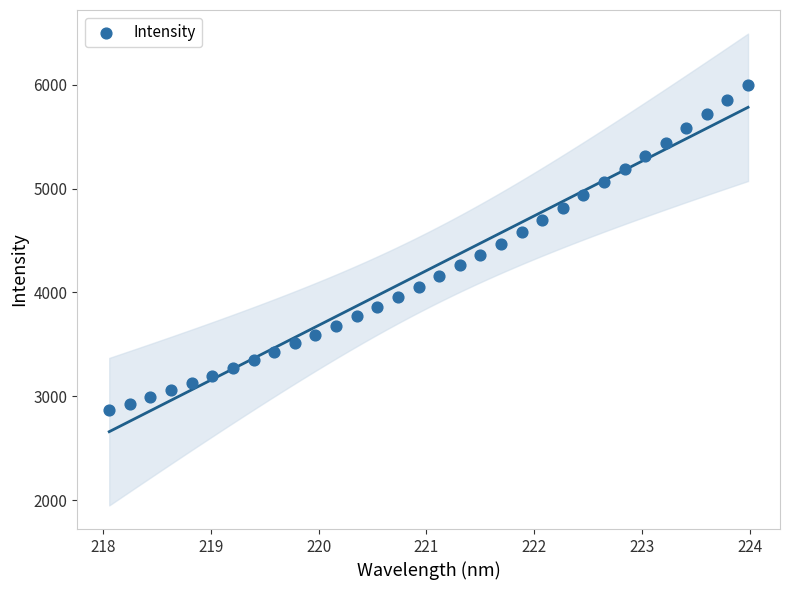

What is the range of X values (max minus min)?

5.9